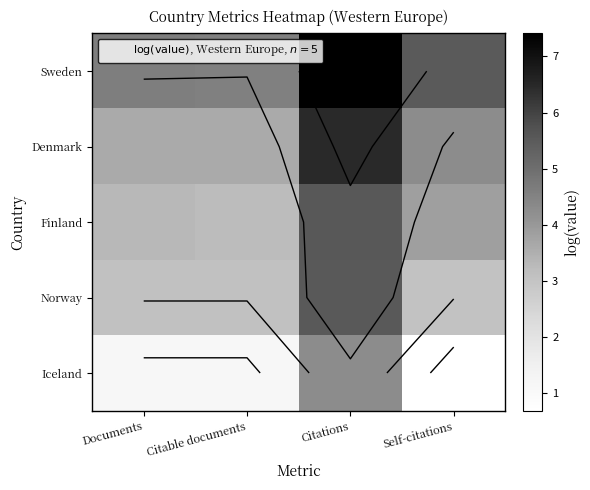

Which category has the highest value in the Finland series?

Citations